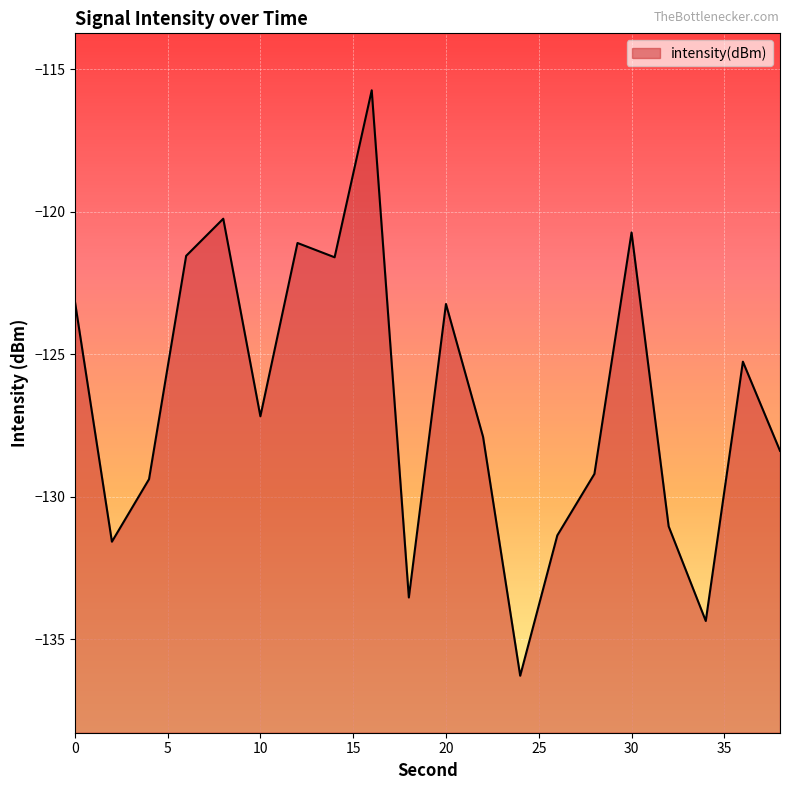

What value does the data have at 38?

-128.4